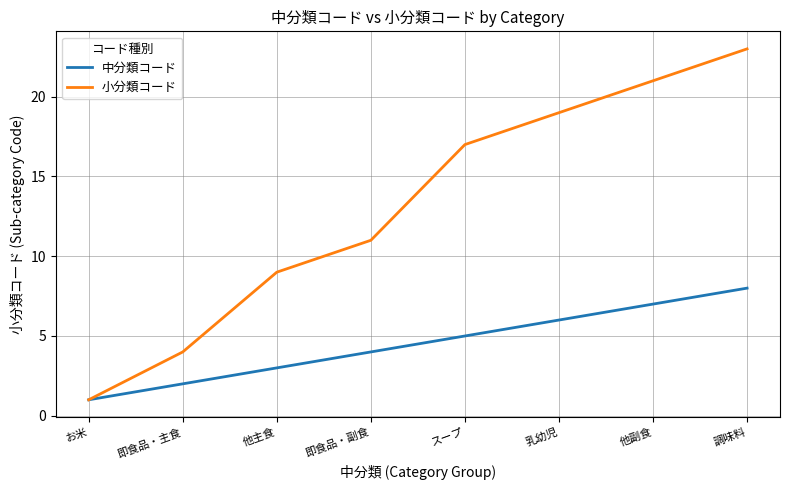

What is the difference between the highest and lowest values at 乳幼児?

13